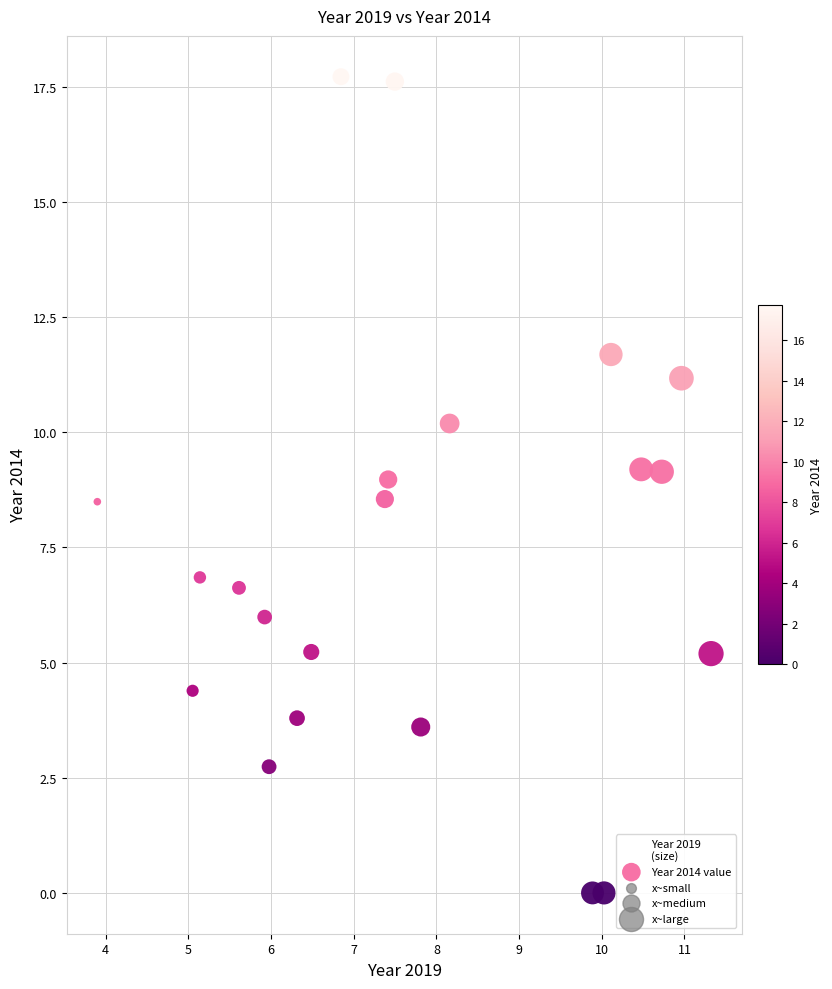

What is the range of Y values (max minus min)?

17.7